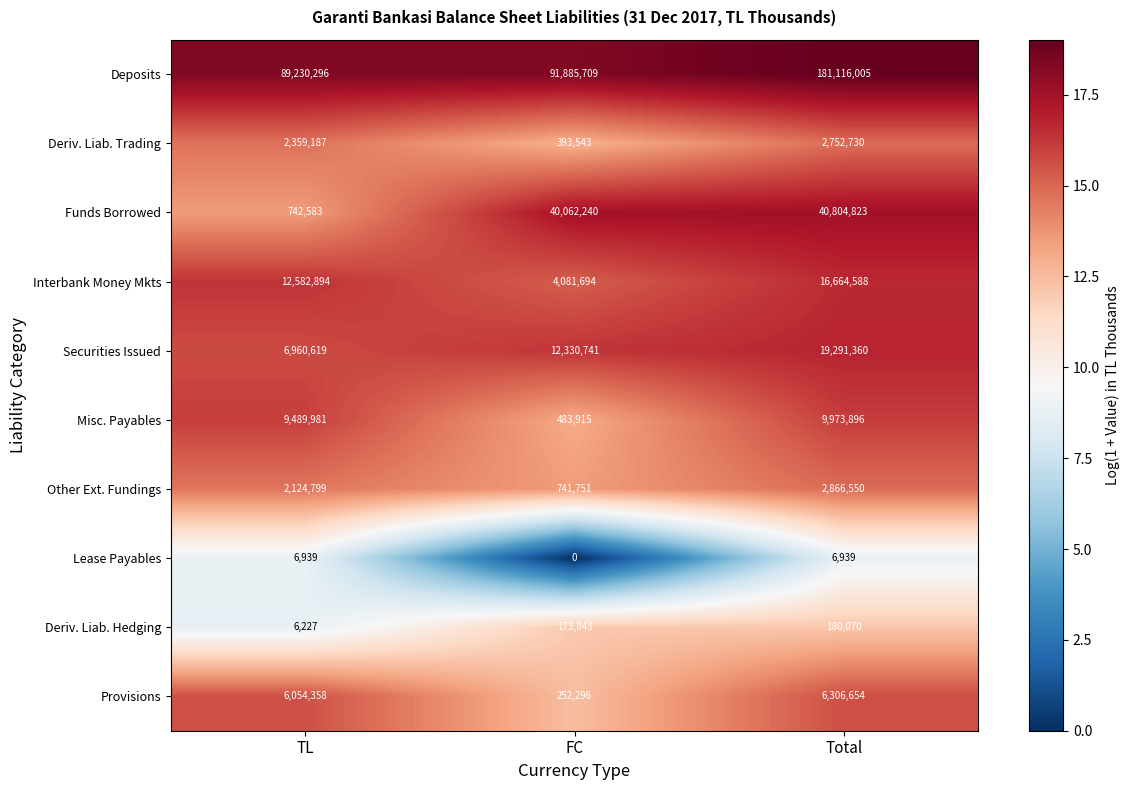

Which series changed the most between FC and Total?

Deposits